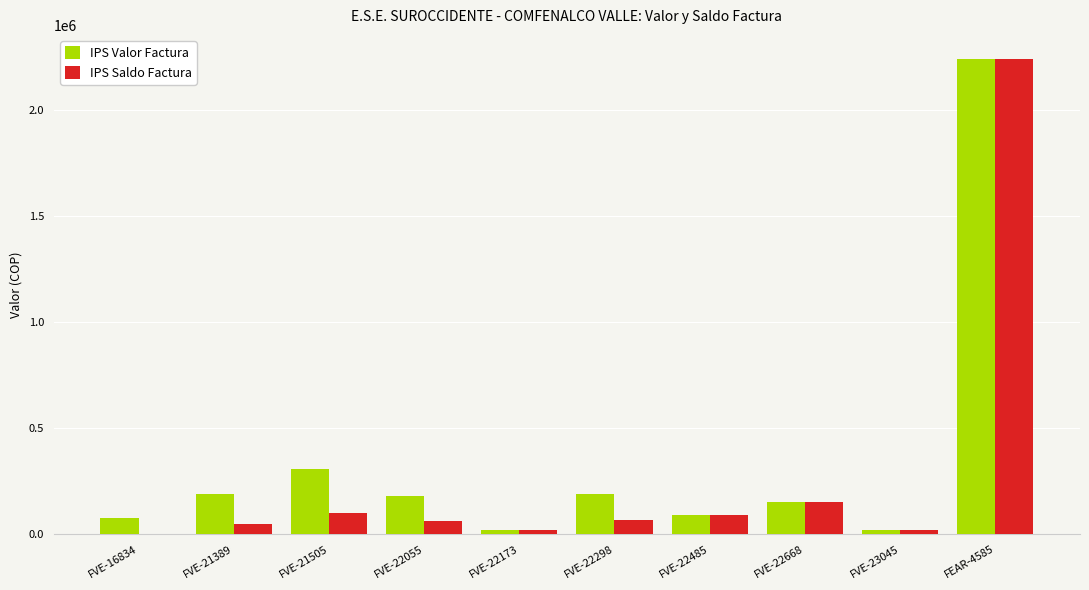

At which category does the chart reach its peak across all series?

FEAR-4585